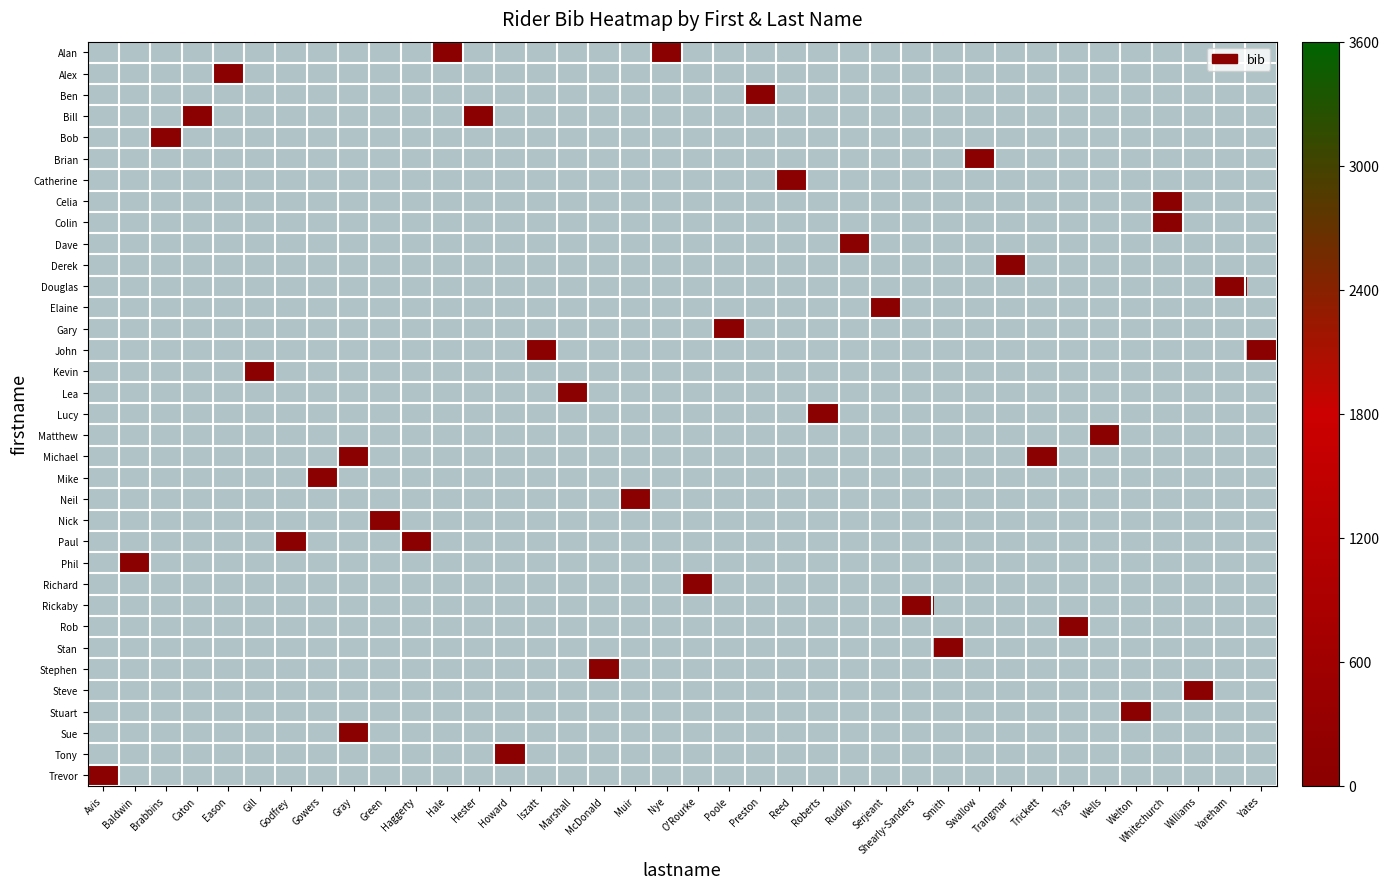

How many categories are shown in the chart?

38